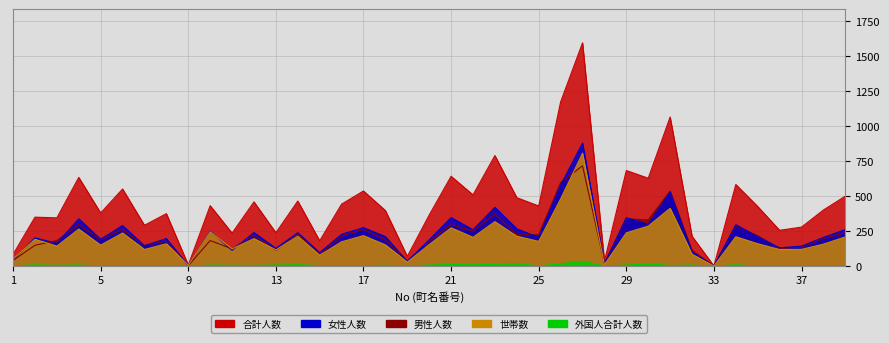

How many values in the 合計人数 series exceed 425?

19